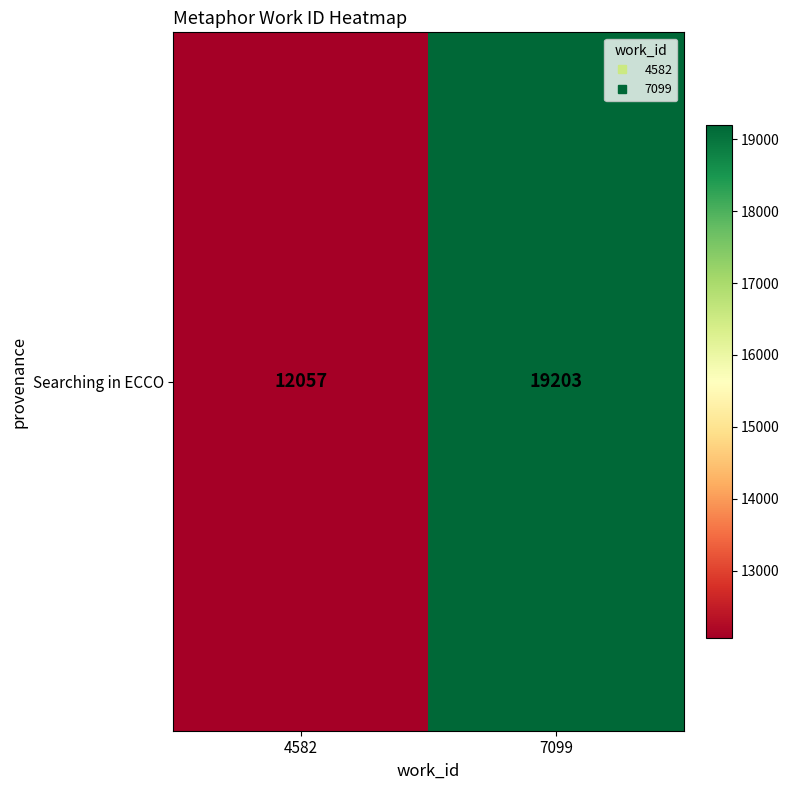

Rank the categories by value from highest to lowest.

7099, 4582